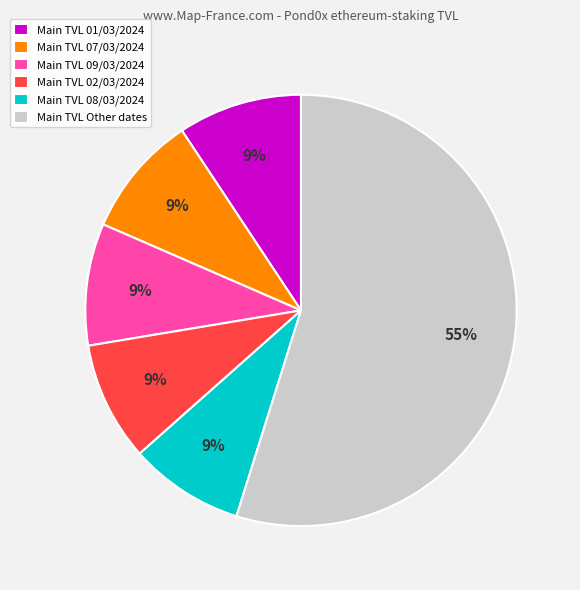

To the nearest percent, what percentage of the pie is Main TVL 08/03/2024?

9%